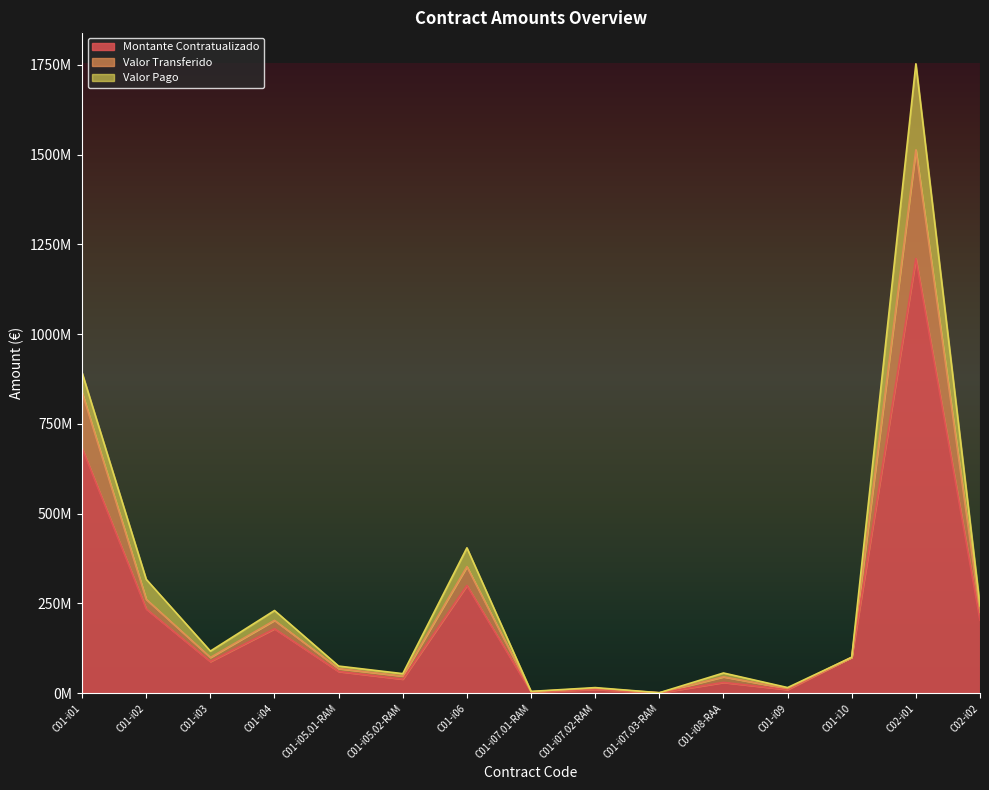

What is the average value of the Montante Contratualizado series?

210191038.2